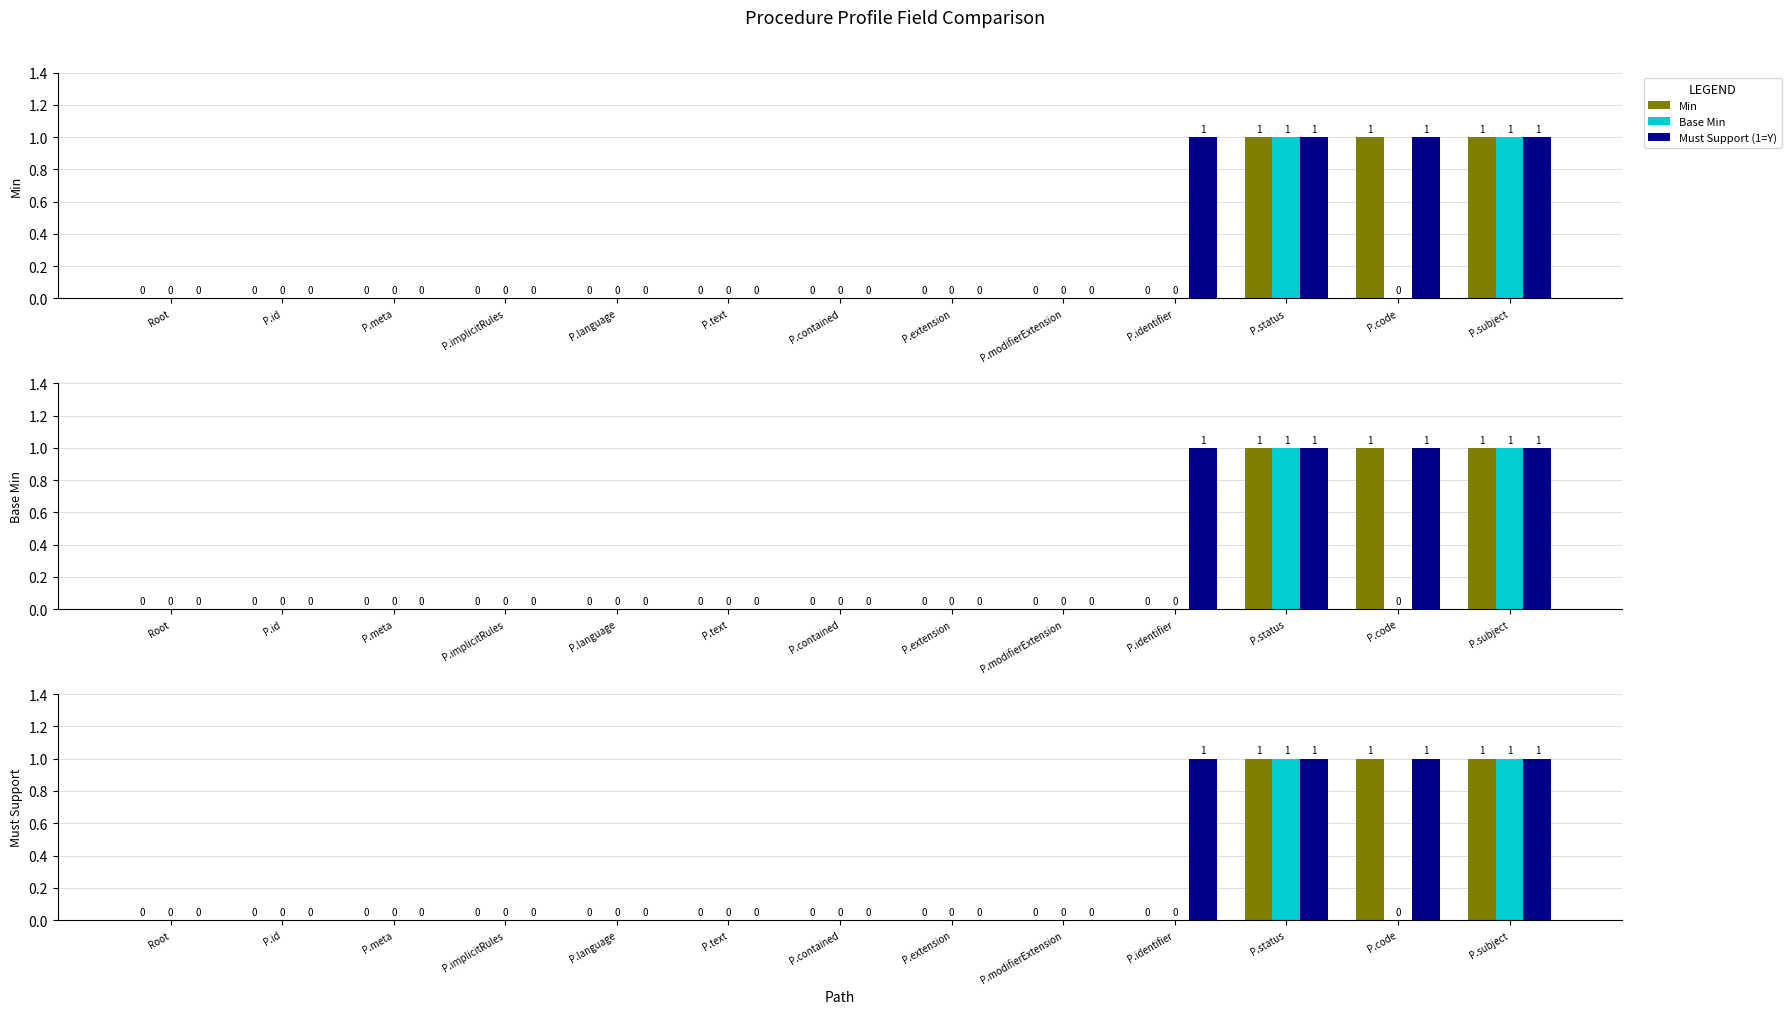

What is the label of the 10th bar from the left?

P.identifier